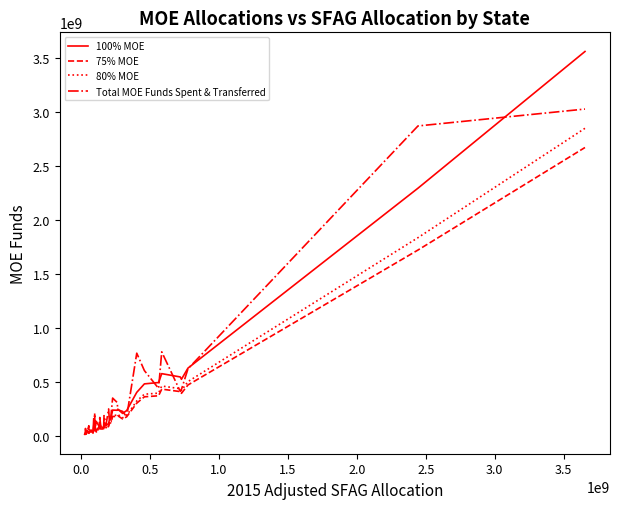

Which series has the largest range (max minus min)?

100% MOE